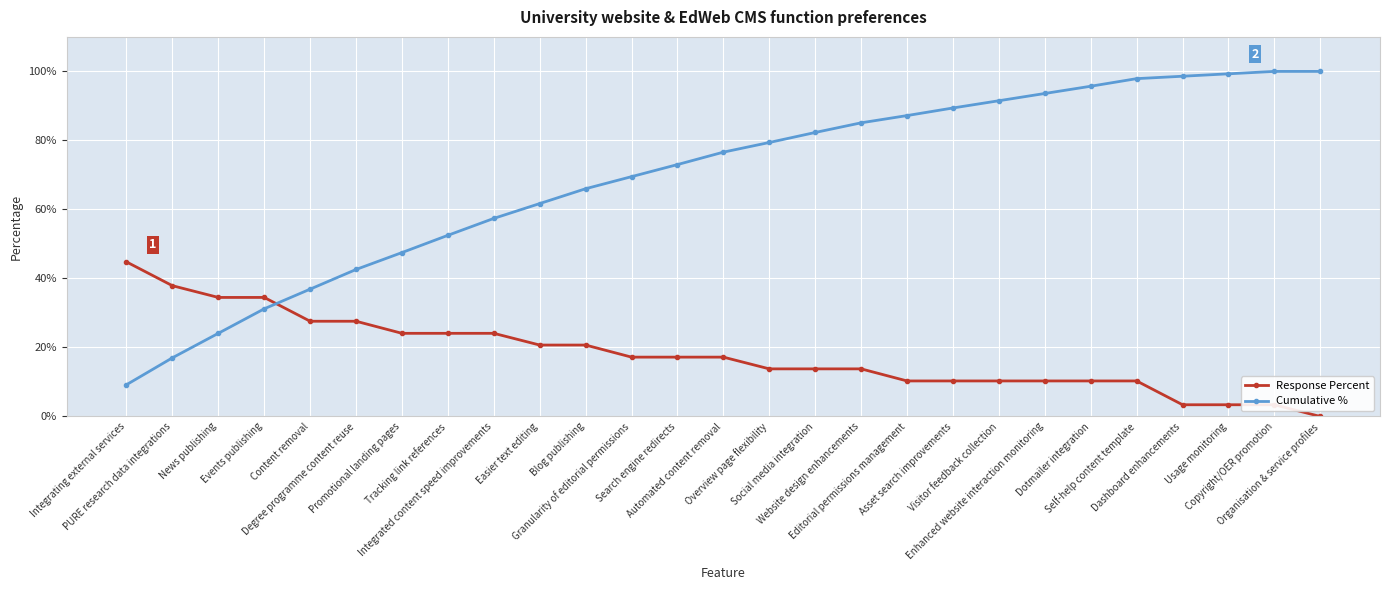

Which series changed the most between Copyright/OER promotion and Organisation & service profiles?

Response Percent